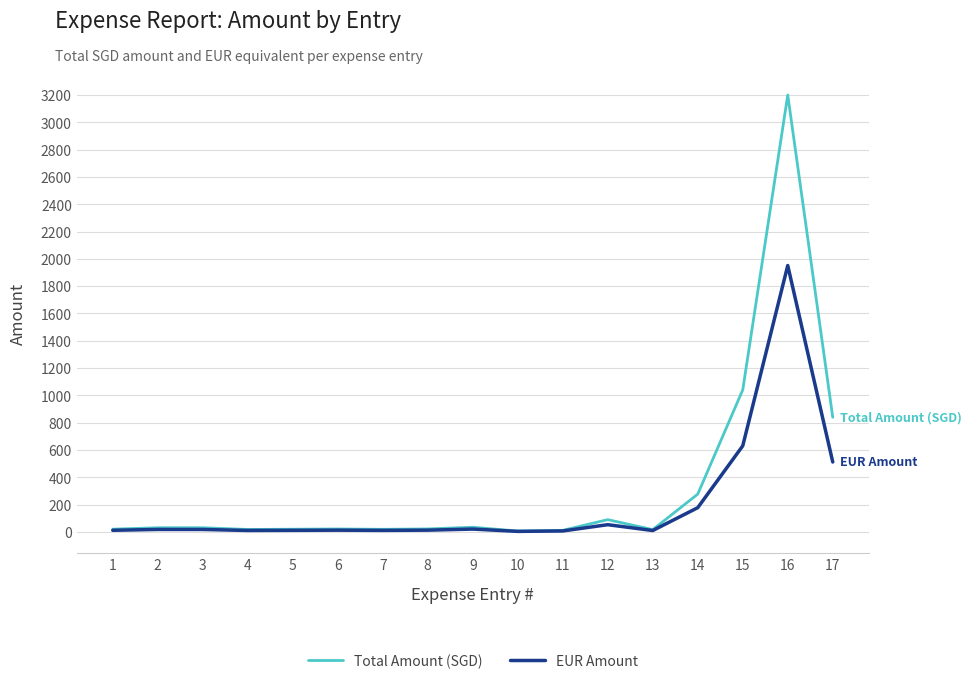

How many lines are shown in the chart?

2